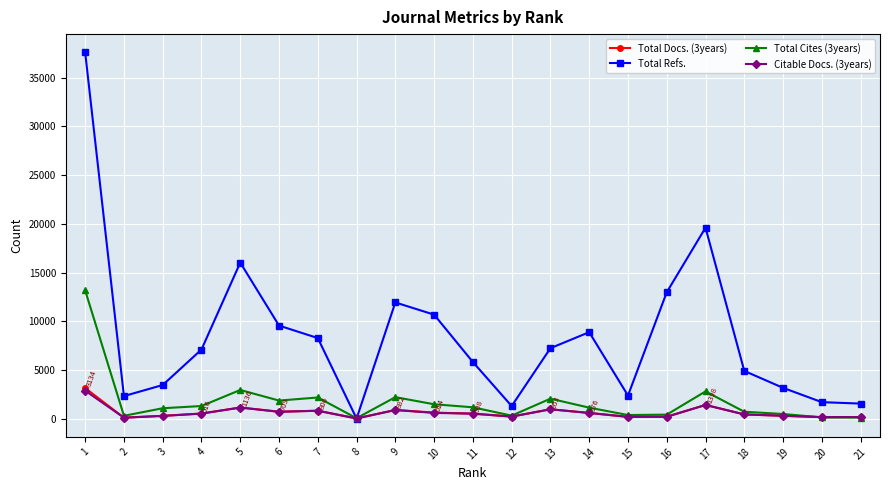

At how many categories does at least one series exceed 20678?

1